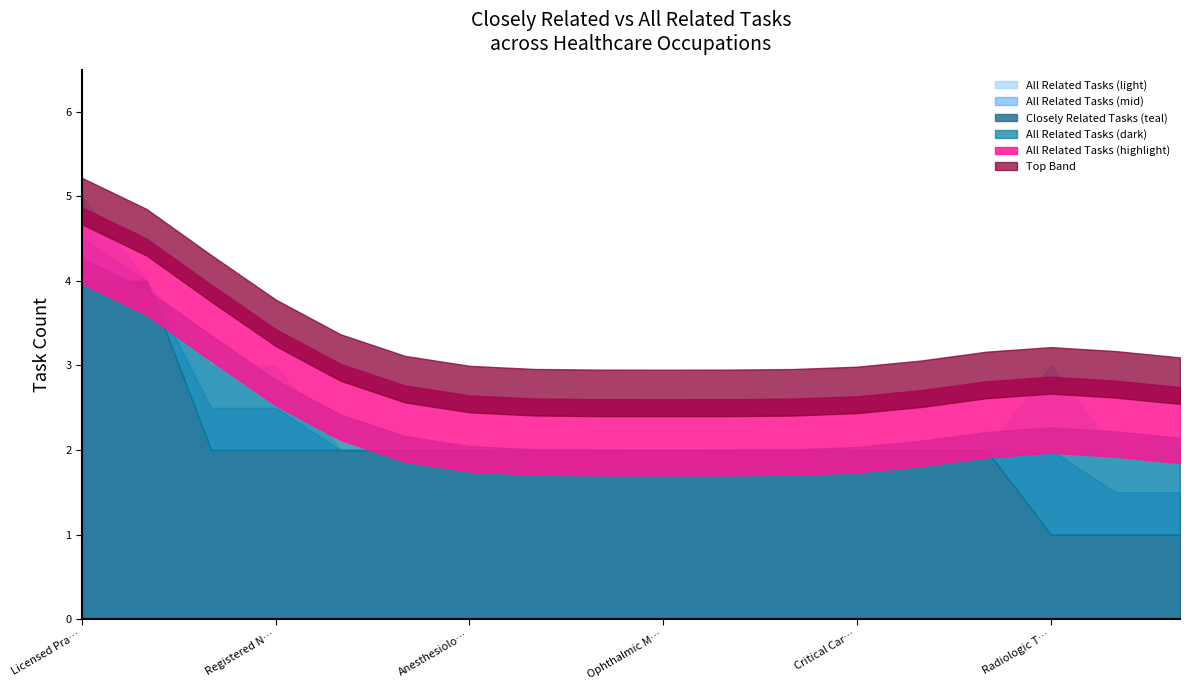

Which series has the largest total across all categories?

All Related Tasks